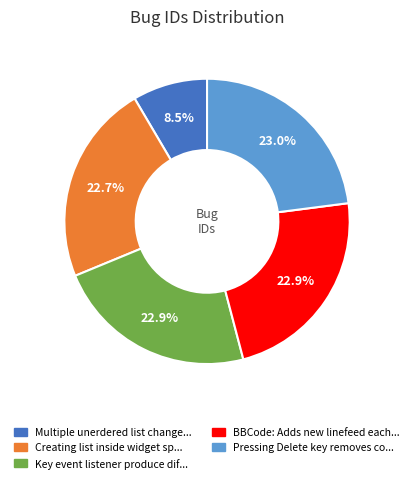

Is there a majority slice in this chart?

No